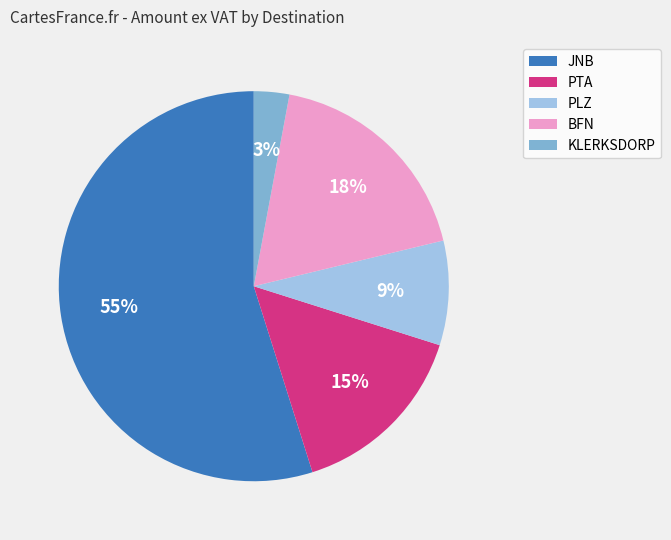

Rank the categories by value from highest to lowest.

JNB, BFN, PTA, PLZ, KLERKSDORP